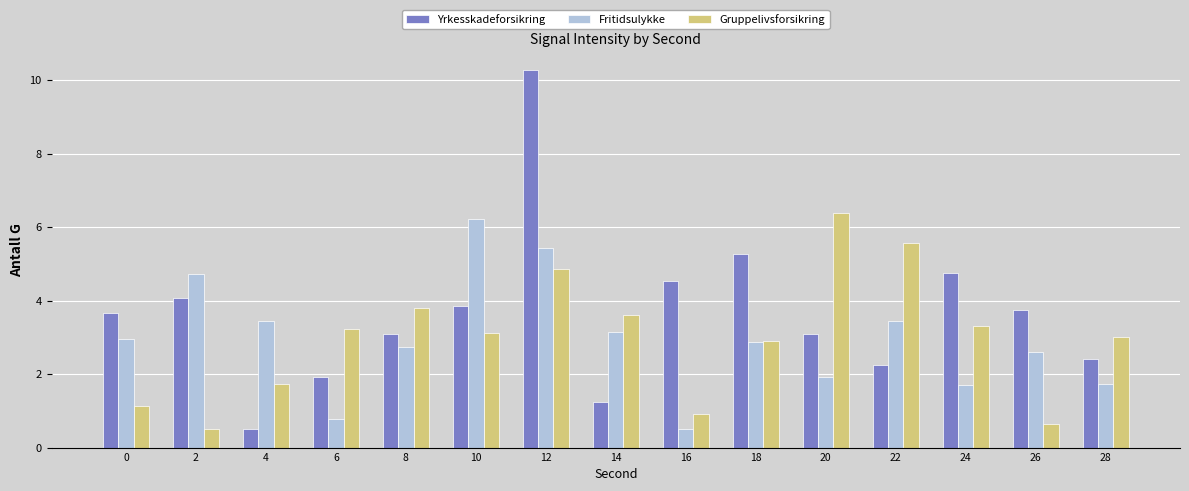

The value of Fritidsulykke at 14 is 5.6. True or false?

False